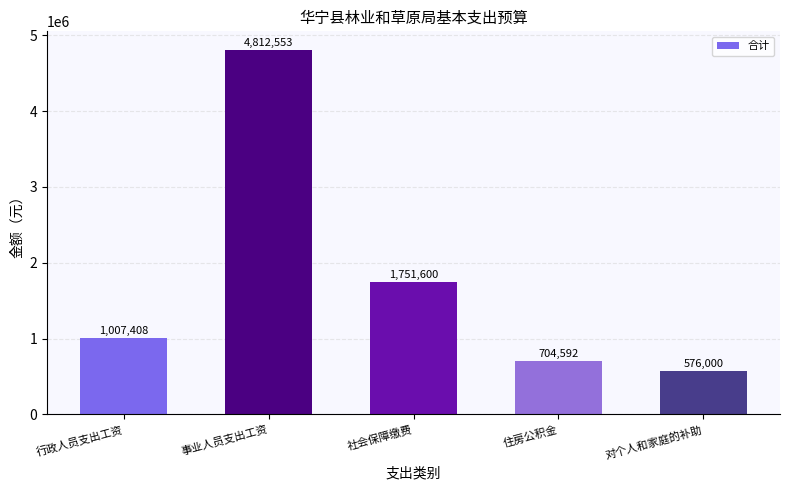

Does the chart contain any negative values?

No